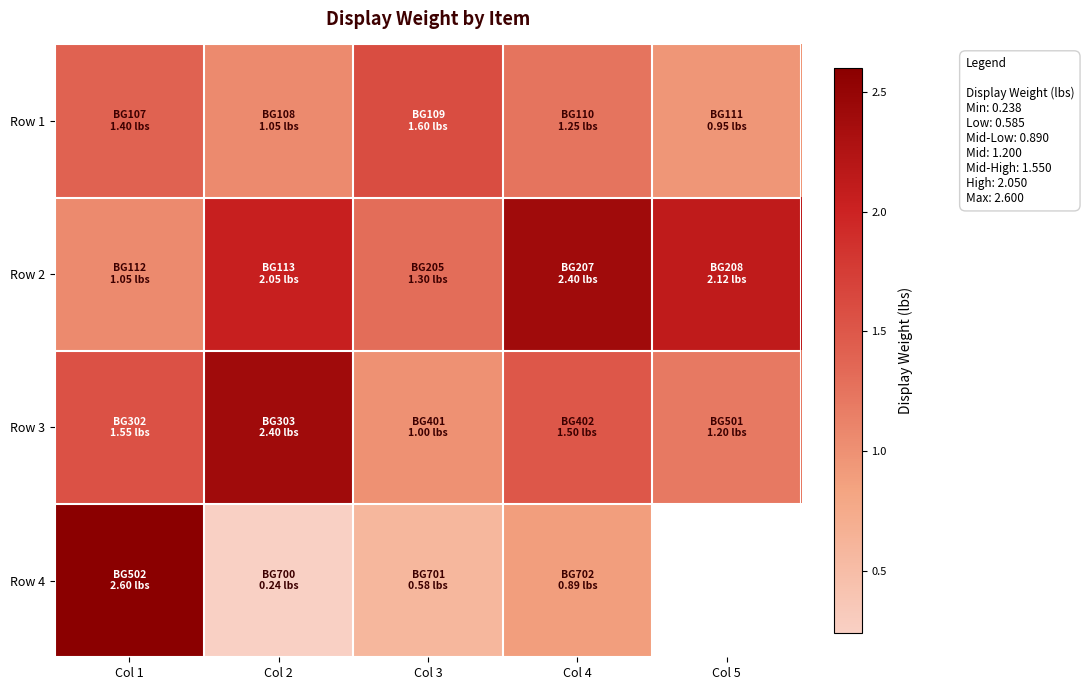

Which category has the highest value in the Row 4 series?

Col 1